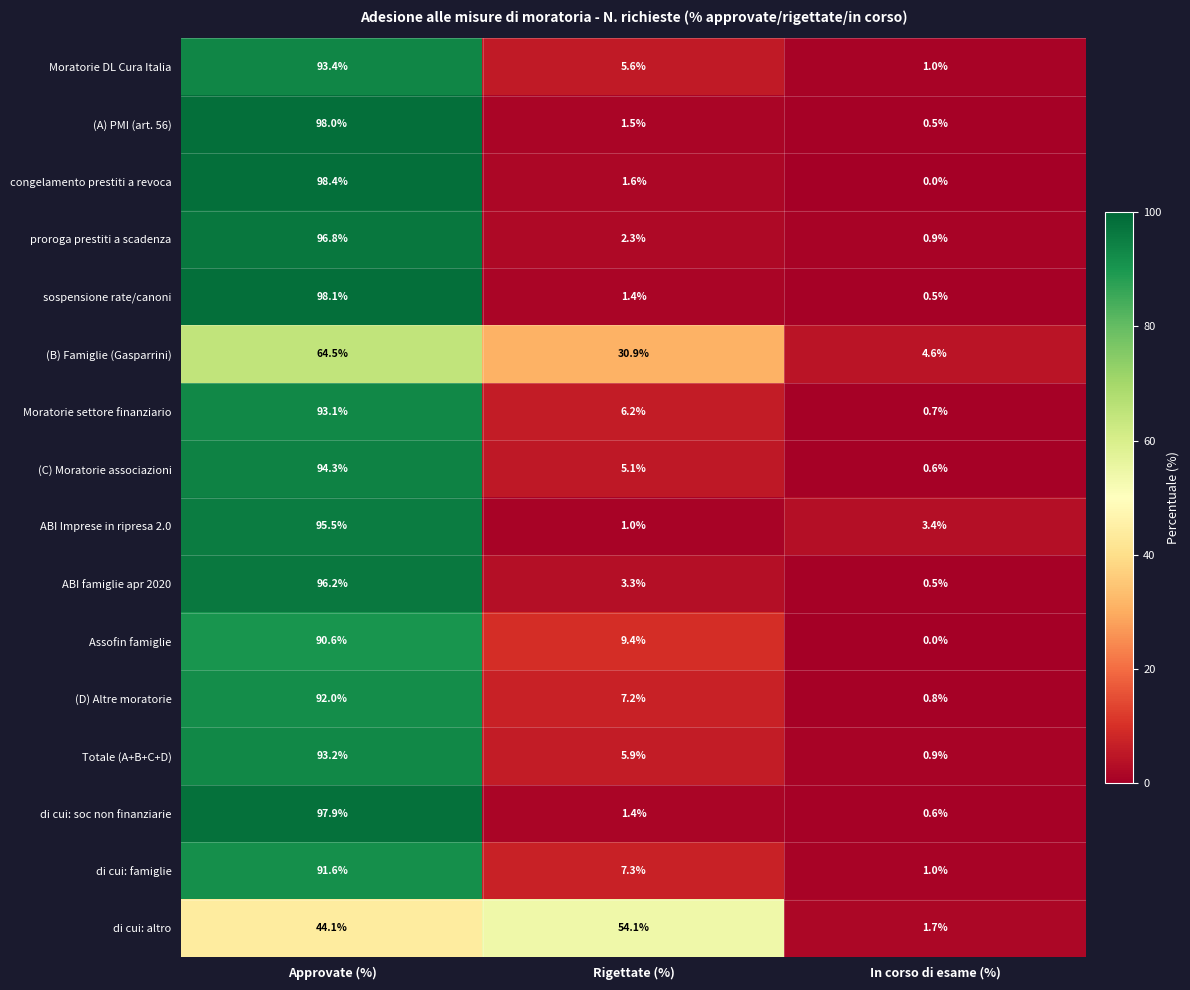

Which label corresponds to the largest value in the chart?

Approvate (%)